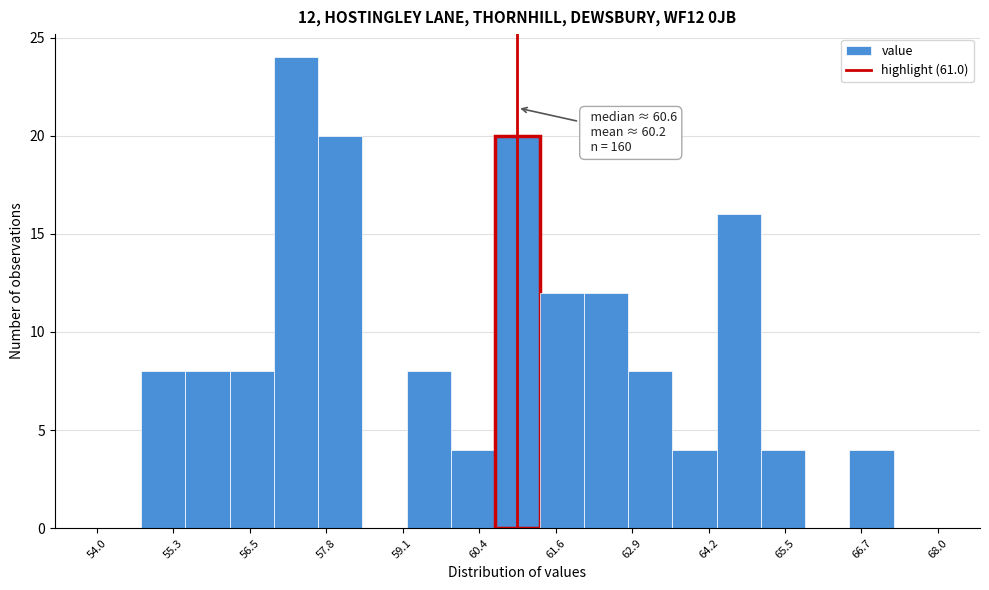

Around what value on the x-axis is the tallest bar? Give the approximate position of its centre, as read against the axis.

57.4